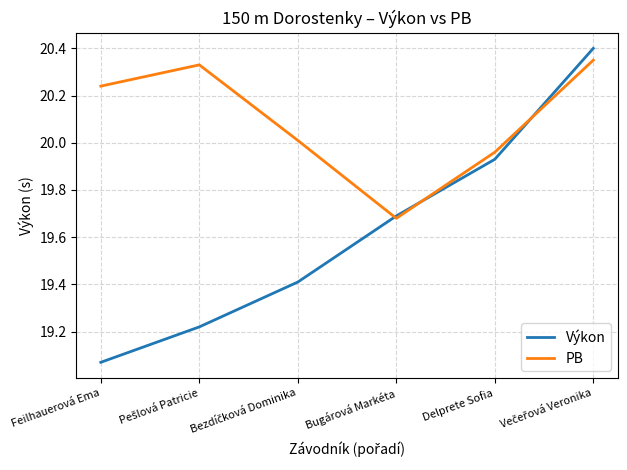

What is the difference between the highest and lowest values at Feilhauerová Ema?

1.2